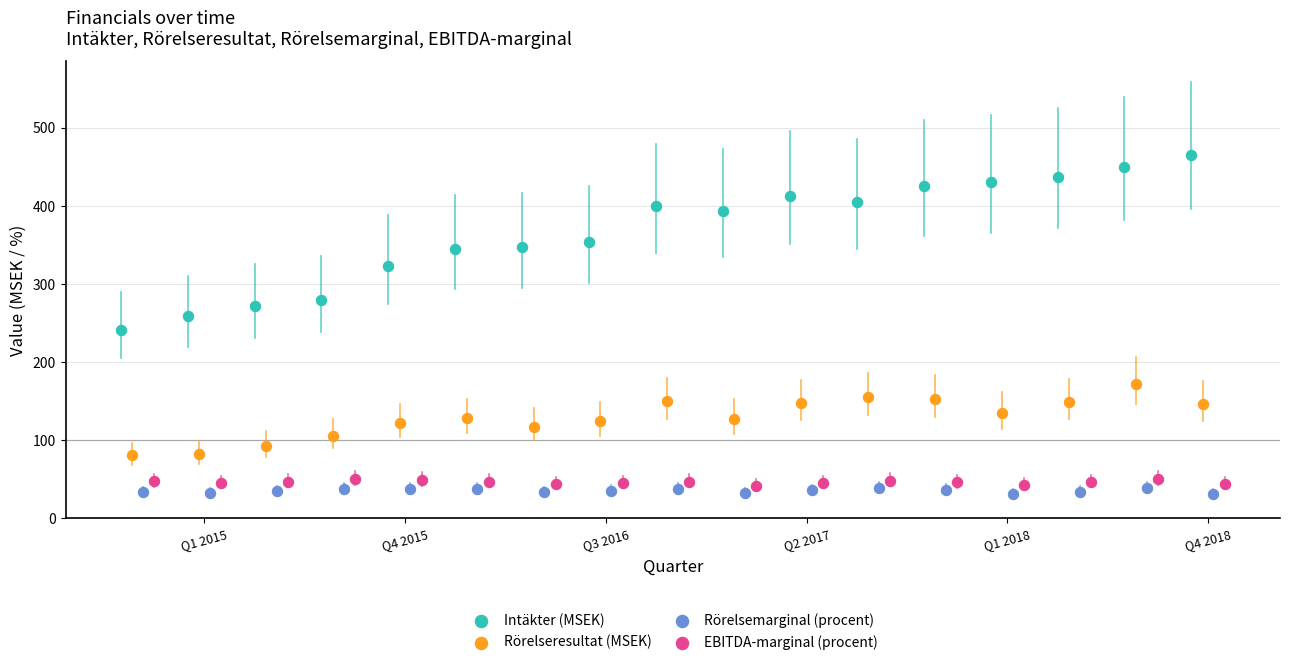

Which series has the largest Y range (max minus min)?

Intäkter (MSEK)